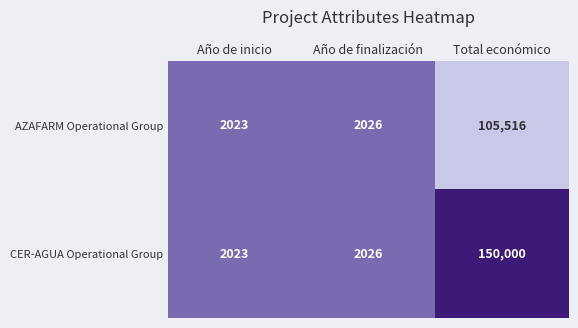

How many series are shown in this chart?

2